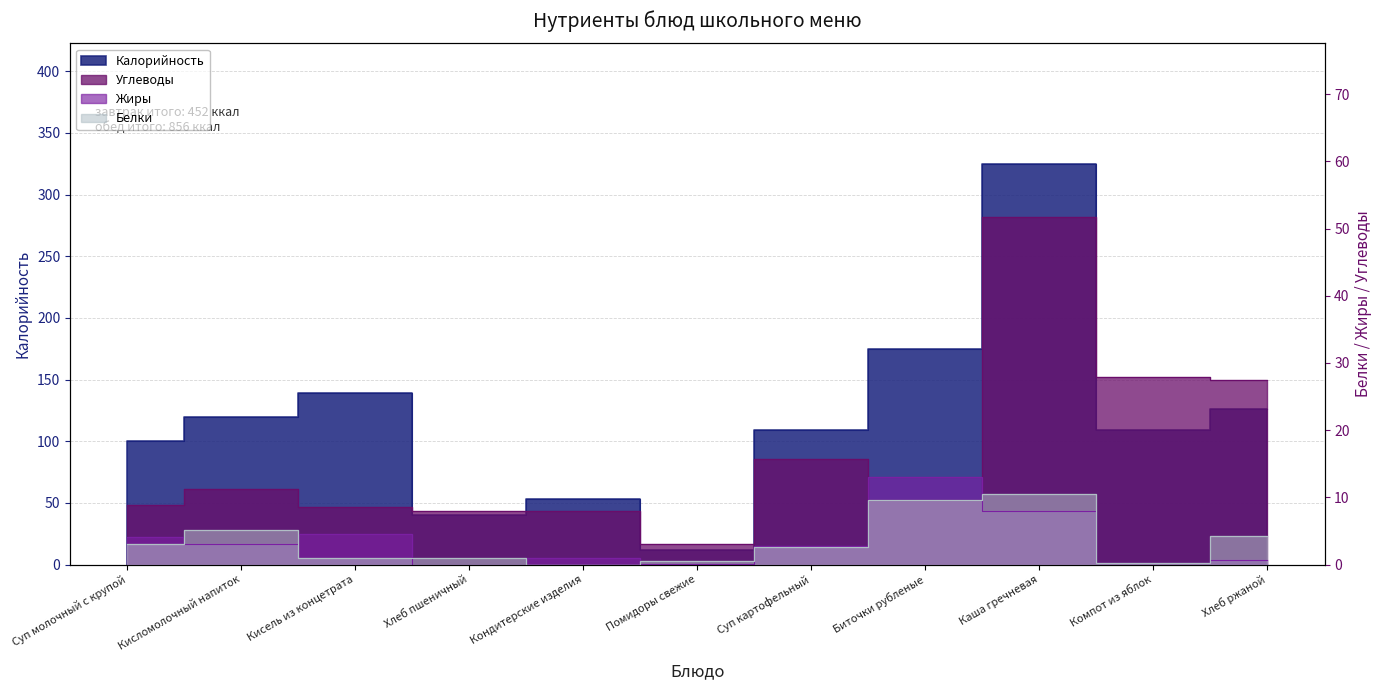

What is the difference between the maximum and second lowest values in the Калорийность series?

285.0